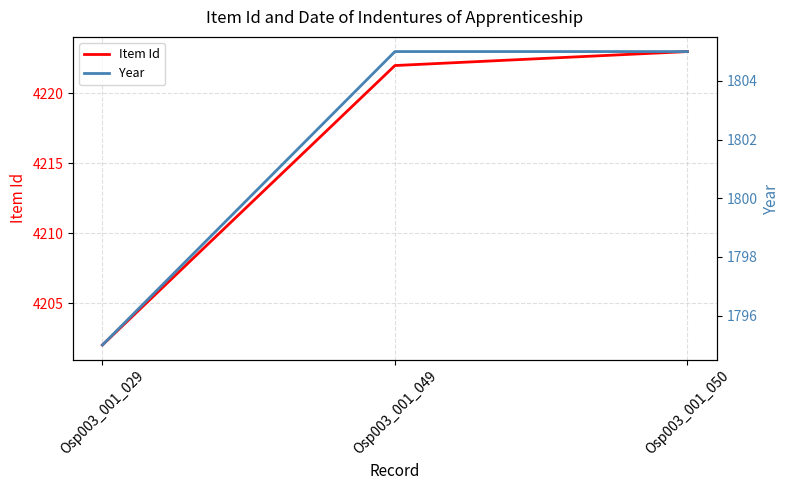

How many lines are shown in the chart?

2